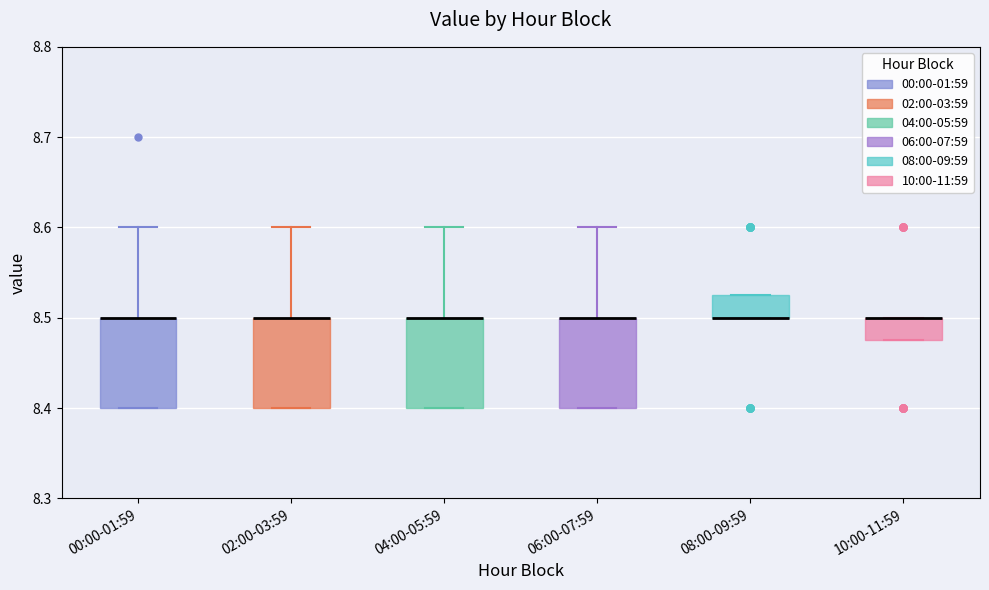

Reading left to right, transcribe this box plot: for each box, give where its median line is, the range the box spans, and where its two whiskers end, as read against the y-axis. The values are not printed on the chart, so give them approximately, as read against the axis.

00:00-01:59: median 8.50 (drawn on the box's upper edge), box 8.40 to 8.50, whiskers 8.40 to 8.60
02:00-03:59: median 8.50 (drawn on the box's upper edge), box 8.40 to 8.50, whiskers 8.40 to 8.60
04:00-05:59: median 8.50 (drawn on the box's upper edge), box 8.40 to 8.50, whiskers 8.40 to 8.60
06:00-07:59: median 8.50 (drawn on the box's upper edge), box 8.40 to 8.50, whiskers 8.40 to 8.60
08:00-09:59: median 8.50 (drawn on the box's lower edge), box 8.50 to 8.53, whiskers 8.50 to 8.53
10:00-11:59: median 8.50 (drawn on the box's upper edge), box 8.48 to 8.50, whiskers 8.48 to 8.50